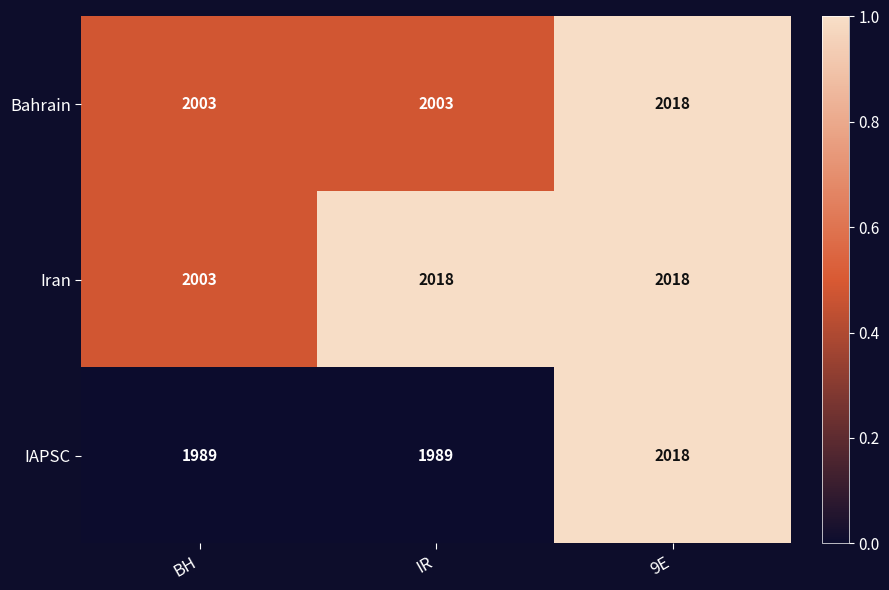

What is the minimum value for Bahrain?

2003